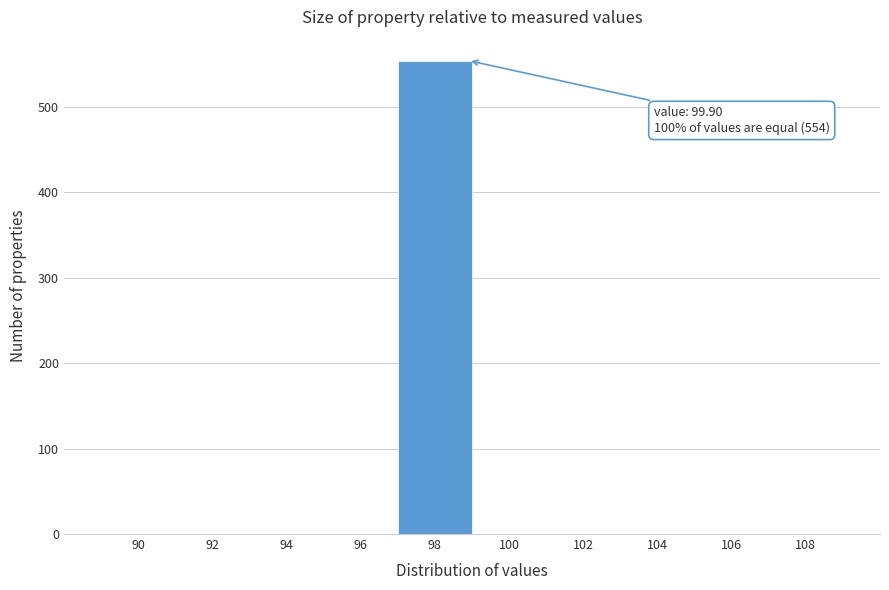

Reading left to right, list all the values displayed in this chart.

90=0	92=0	94=0	96=0	98=554	100=0	102=0	104=0	106=0	108=0